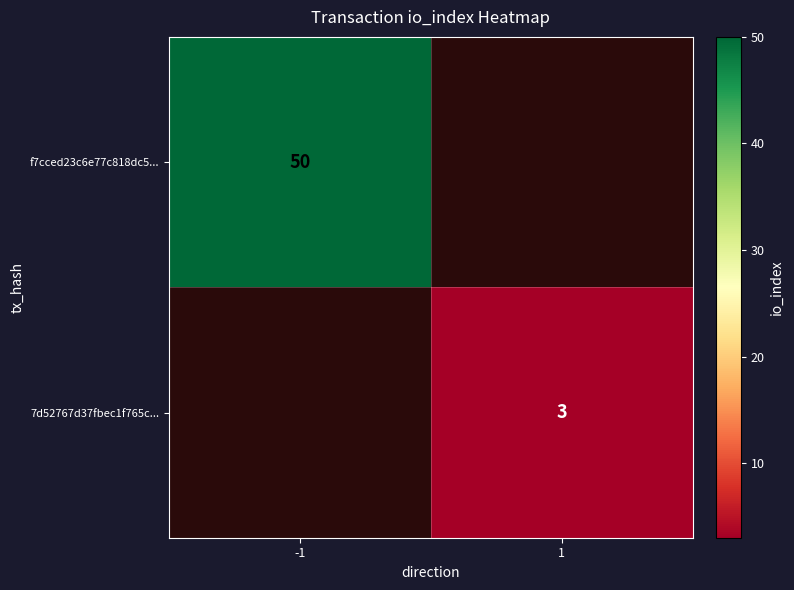

The 7d52767d37fbec1f765c... series shows 3 at 1. True or false?

True